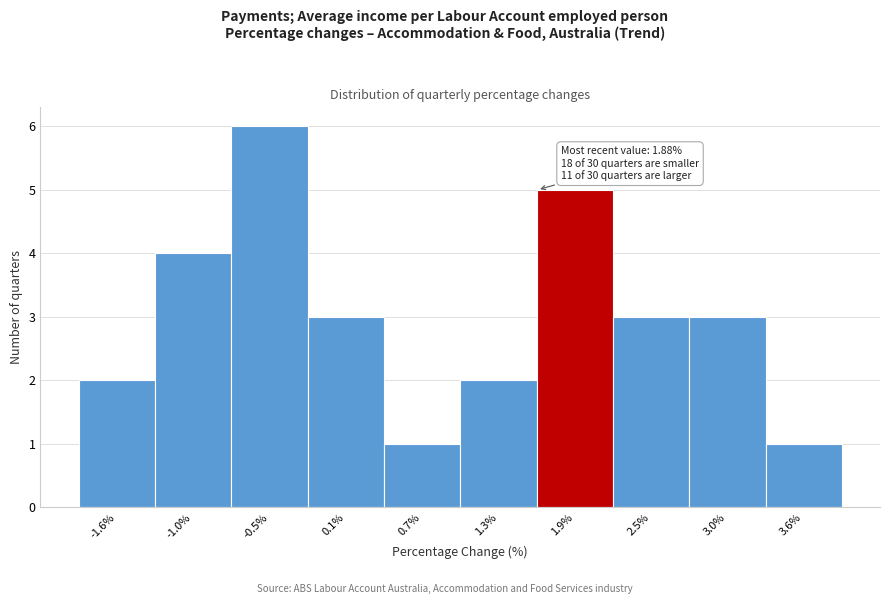

Reading left to right, what are all the values shown in this chart?

2	4	6	3	1	2	5	3	3	1